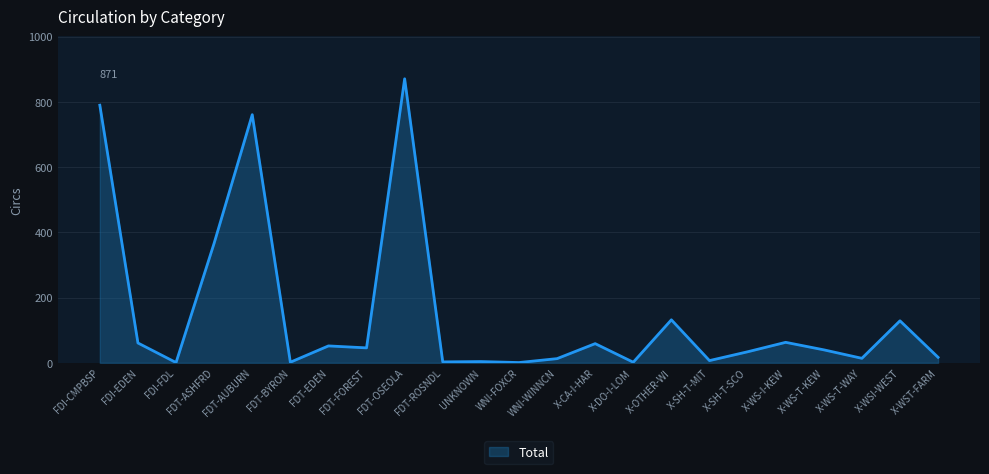

What is the sum of all values?

3469